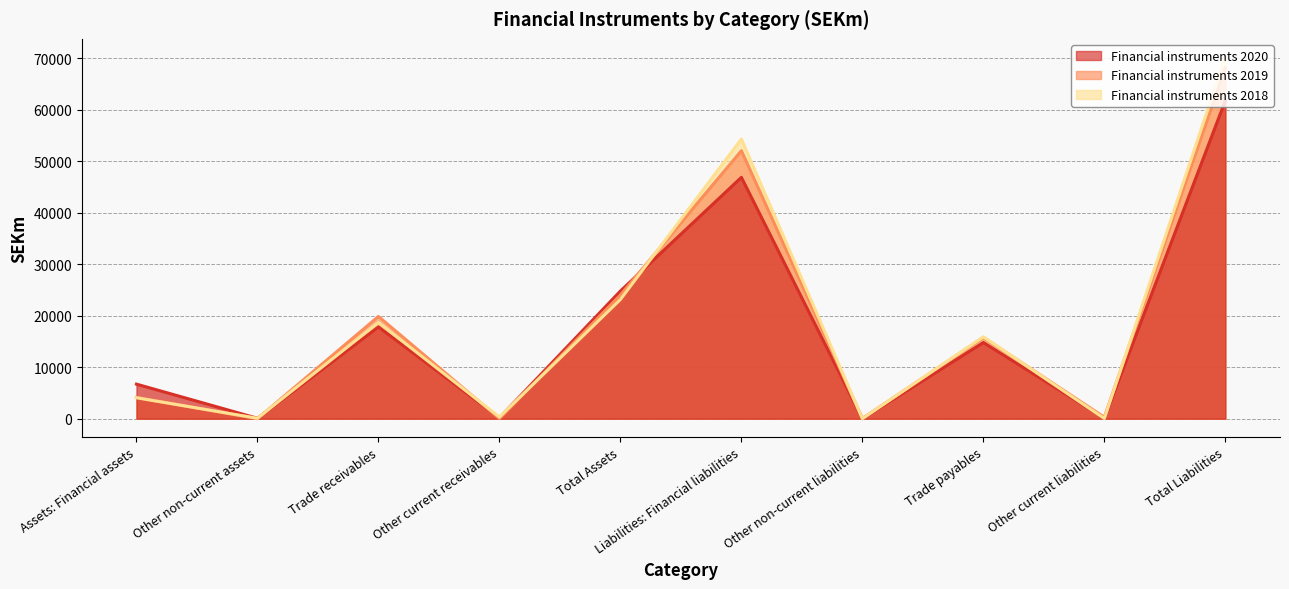

Between which two adjacent categories do Financial instruments 2018 and Financial instruments 2019 first intersect?

Assets: Financial assets and Other non-current assets